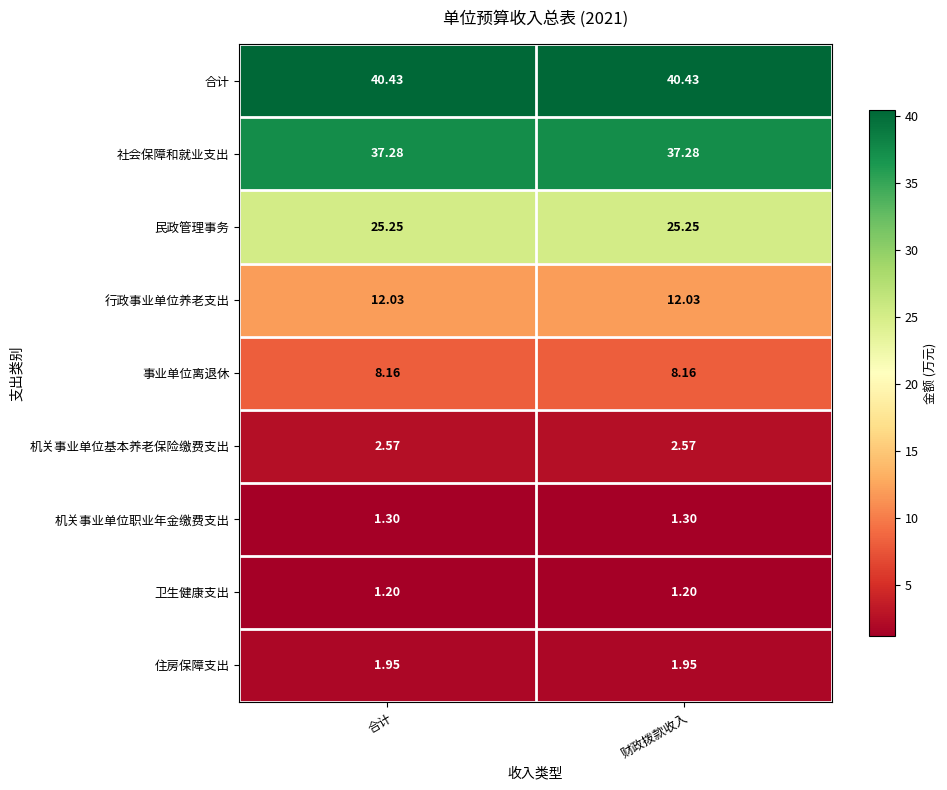

Which series has the largest total across all categories?

合计